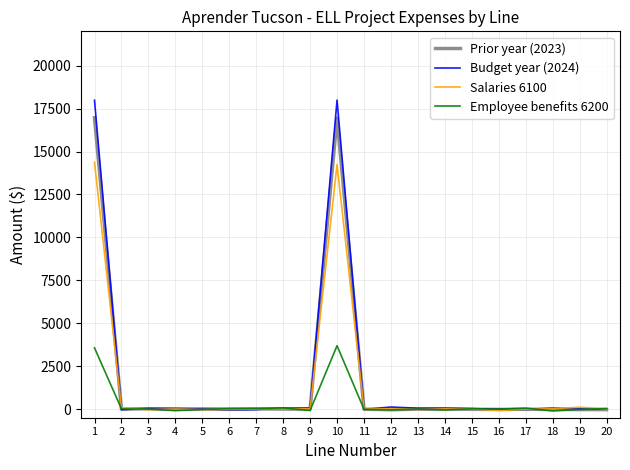

What is the value of the Budget year (2024) point at the 8th from the left?

68.7